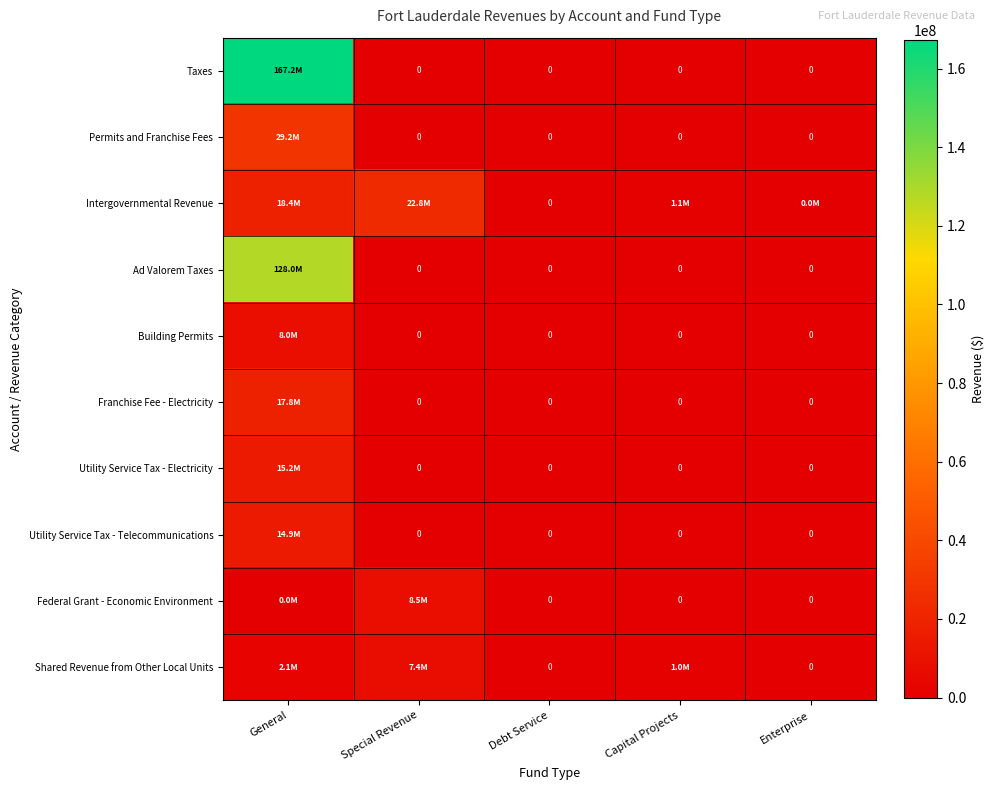

List the series in order of their peak value, lowest first.

Shared Revenue from Other Local Units, Building Permits, Federal Grant - Economic Environment, Utility Service Tax - Telecommunications, Utility Service Tax - Electricity, Franchise Fee - Electricity, Intergovernmental Revenue, Permits and Franchise Fees, Ad Valorem Taxes, Taxes